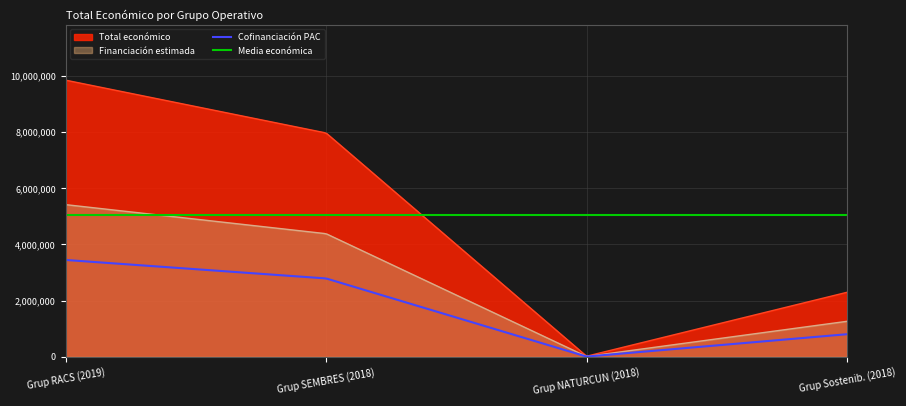

Between 2018 and 2019, which is larger?

2019